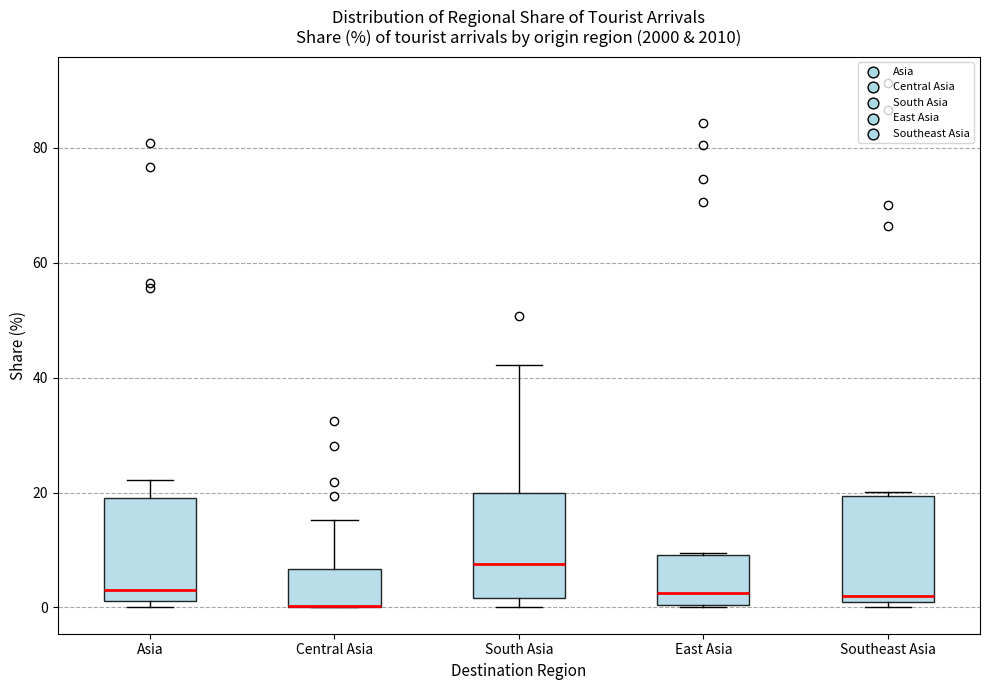

Where is the lower edge of the box for Southeast Asia on the y-axis? The values are not printed on the chart, so give them approximately, as read against the axis.

0